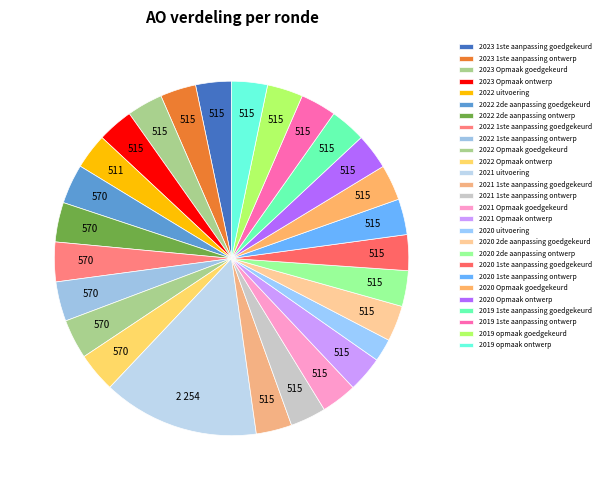

Is 2022 uitvoering the majority of the pie?

No